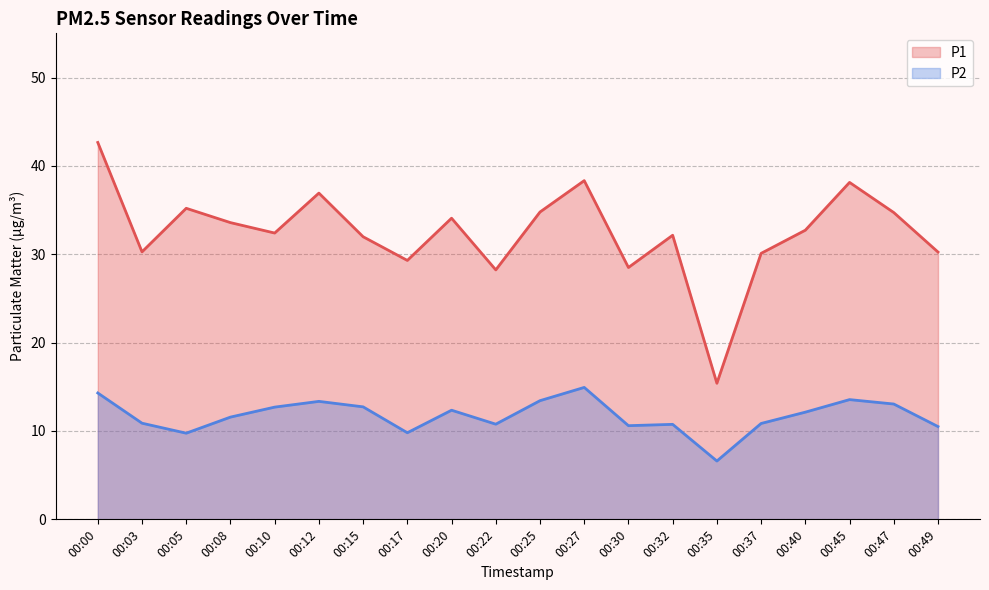

What is the difference between the maximum and minimum values in the P2 series?

8.3